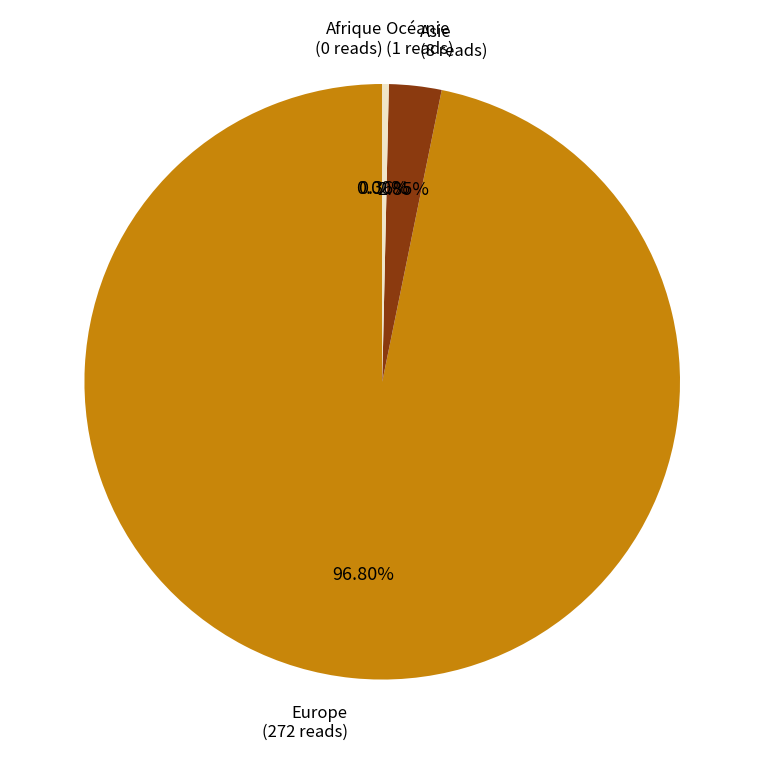

Which category accounts for the majority?

Europe